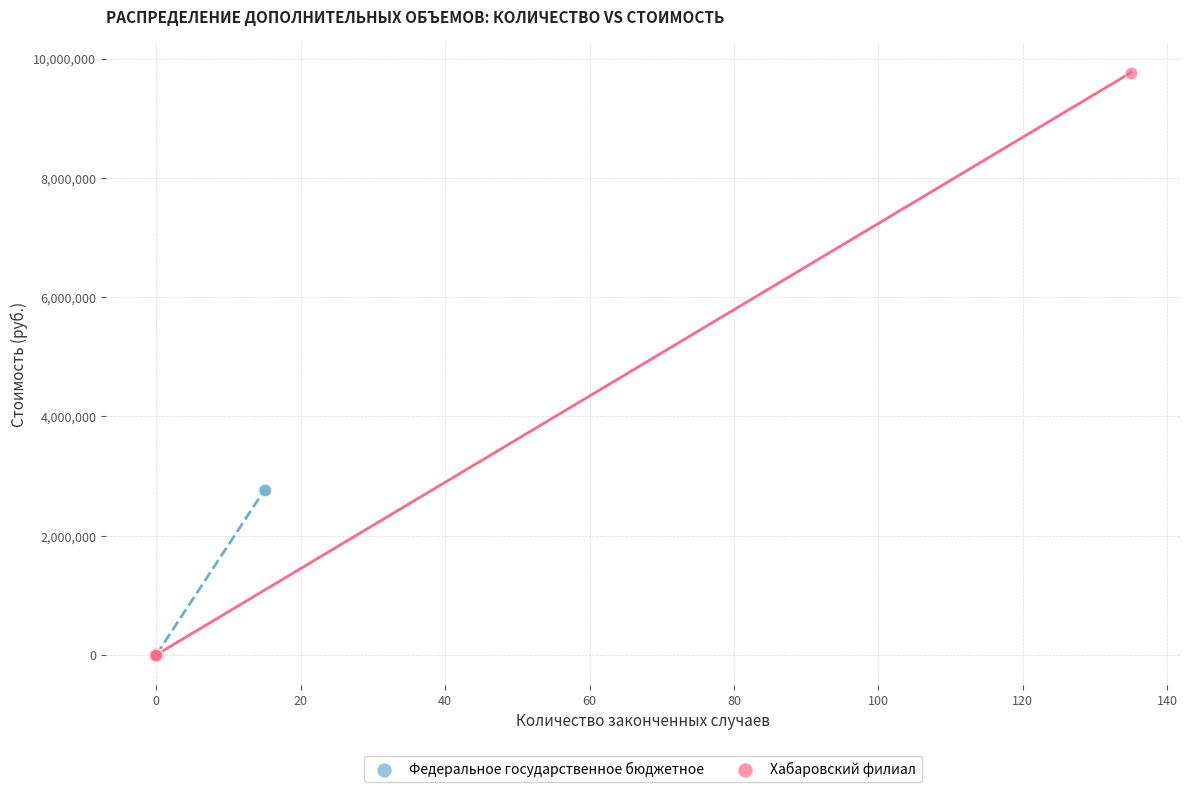

Which series reaches the maximum Y coordinate?

Хабаровский филиал